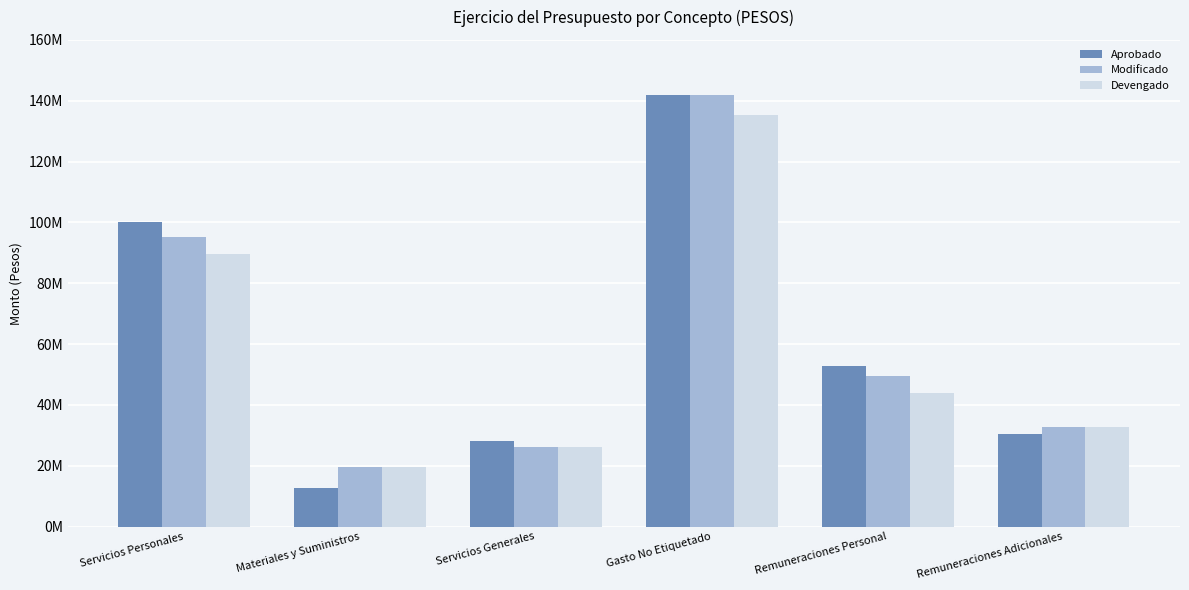

What is the value of the Aprobado bar at the 3rd from the left?

28206000